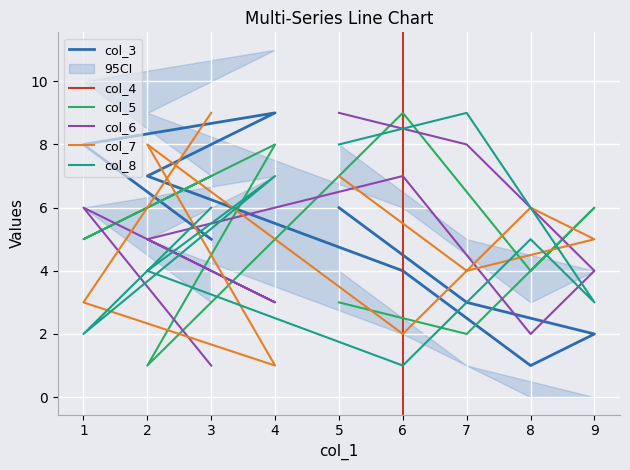

What is the total value across all series at 4?

28